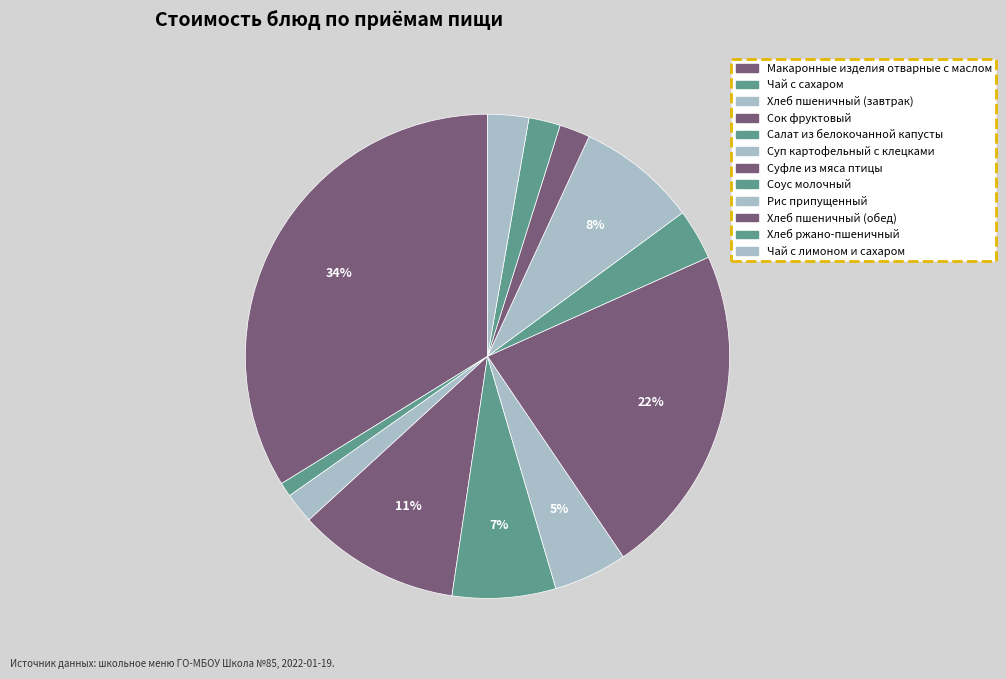

How many segments does this pie chart have?

12